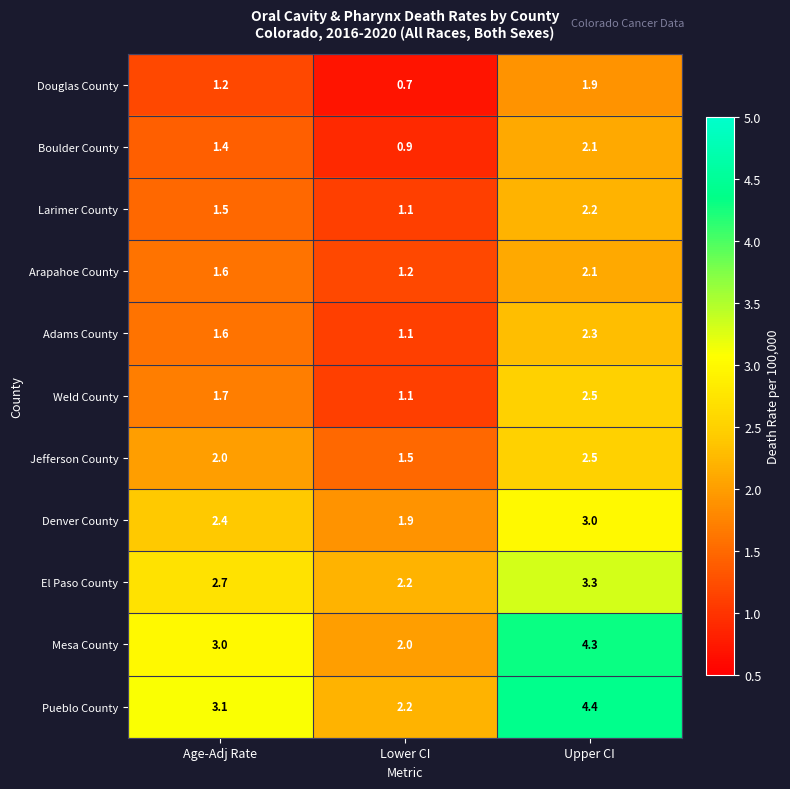

What is the minimum value shown in the chart?

0.7